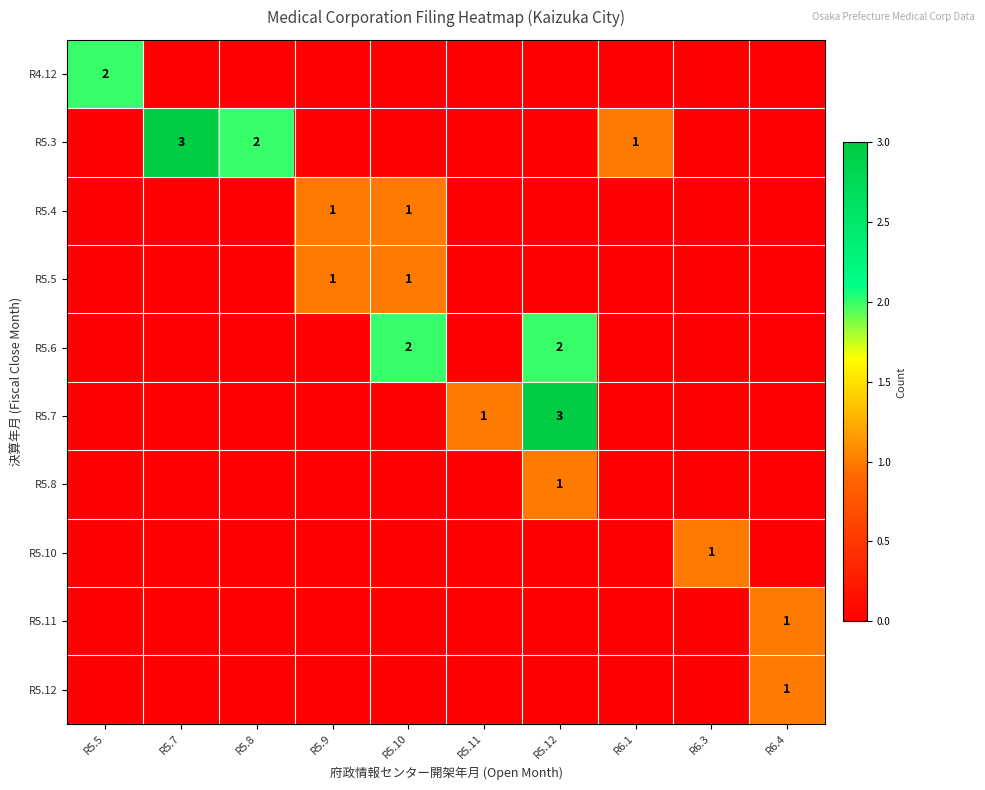

The R5.6 series shows 1 at R5.12. True or false?

False